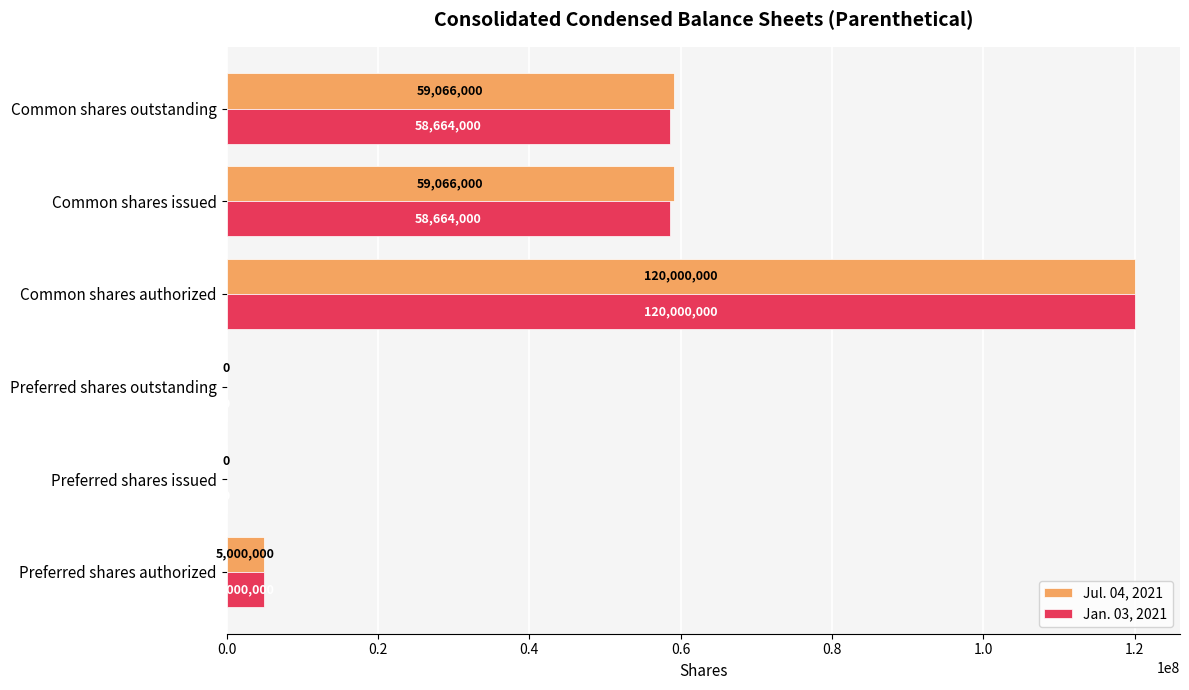

Is it true that Jul. 04, 2021 equals 174215950 at Common shares authorized?

False